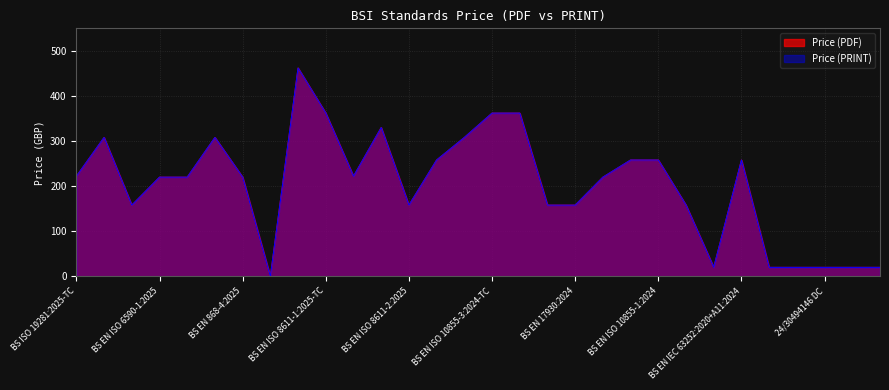

The value of Price (PRINT) at BS EN ISO 8611-1:2025 is 258. True or false?

True